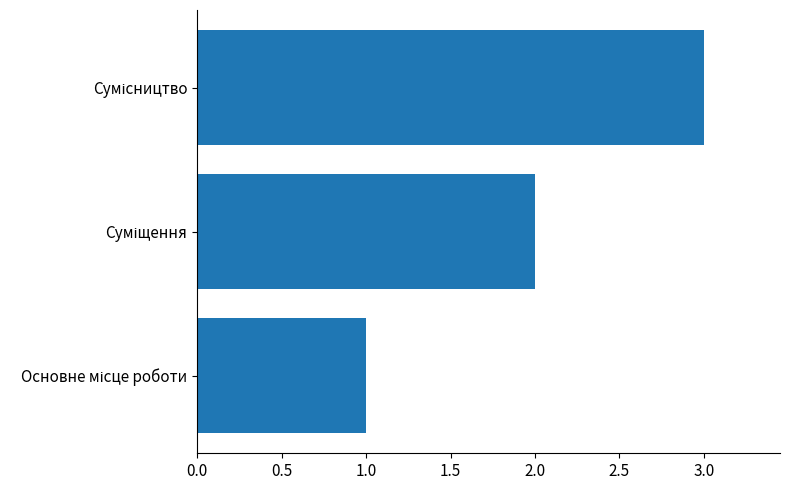

What is the greatest value displayed?

3